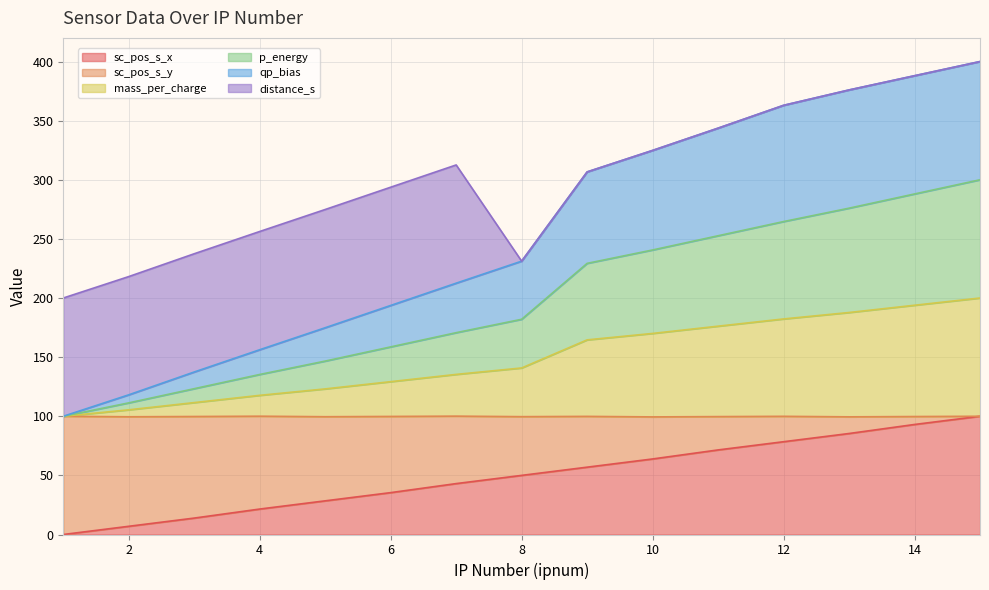

What is the highest value of the sc_pos_s_x series?

100.0